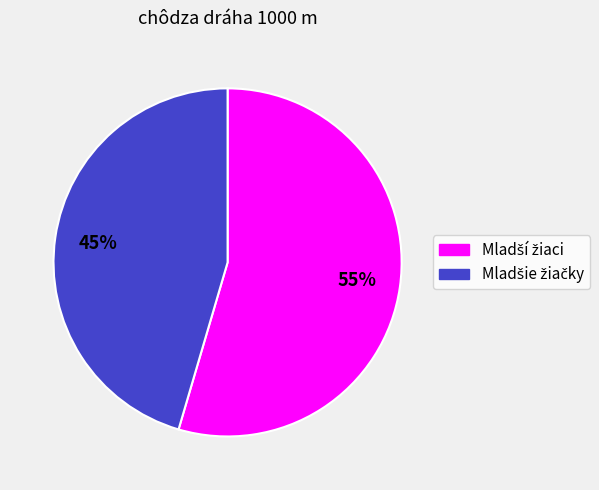

To the nearest percent, what is the average slice percentage?

50%